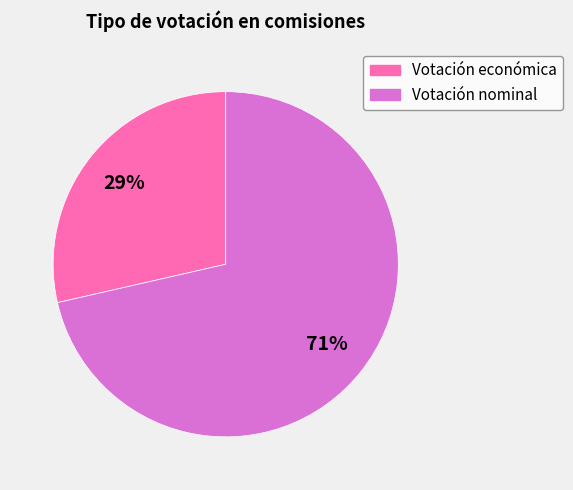

Which category accounts for the majority?

Votación nominal